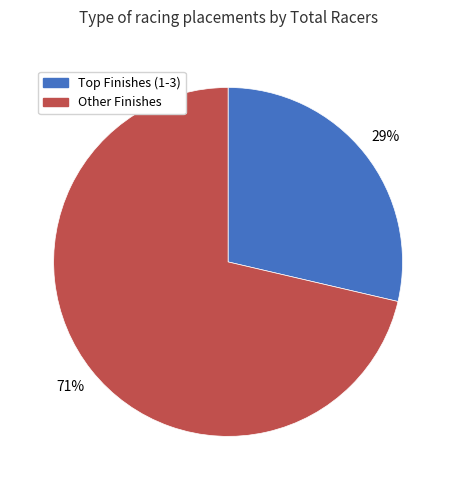

To the nearest percent, what is the average slice percentage?

50%